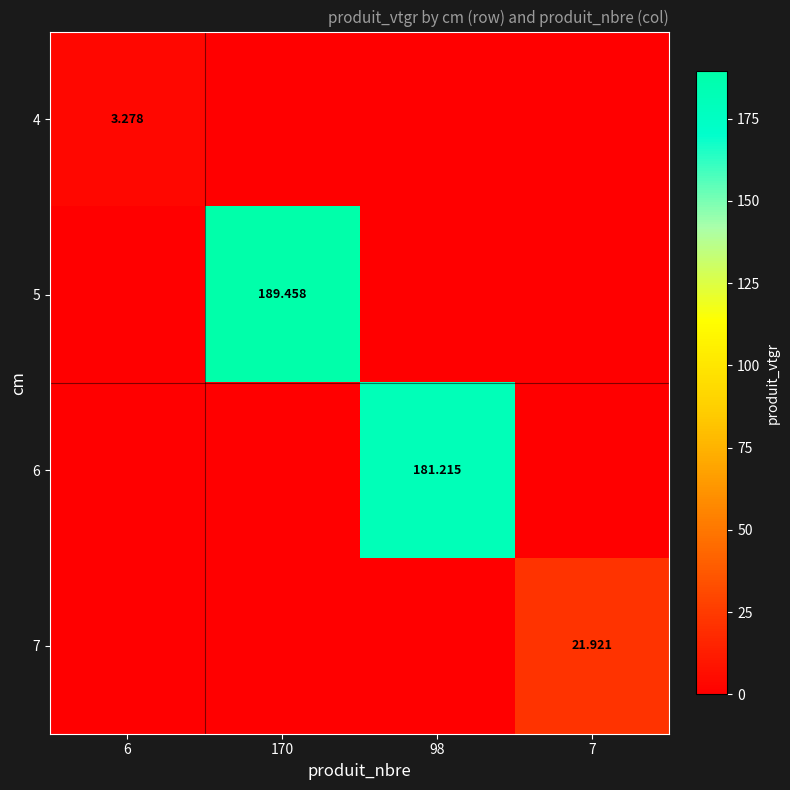

What is the spread (max minus min) of values at 6?

3.3